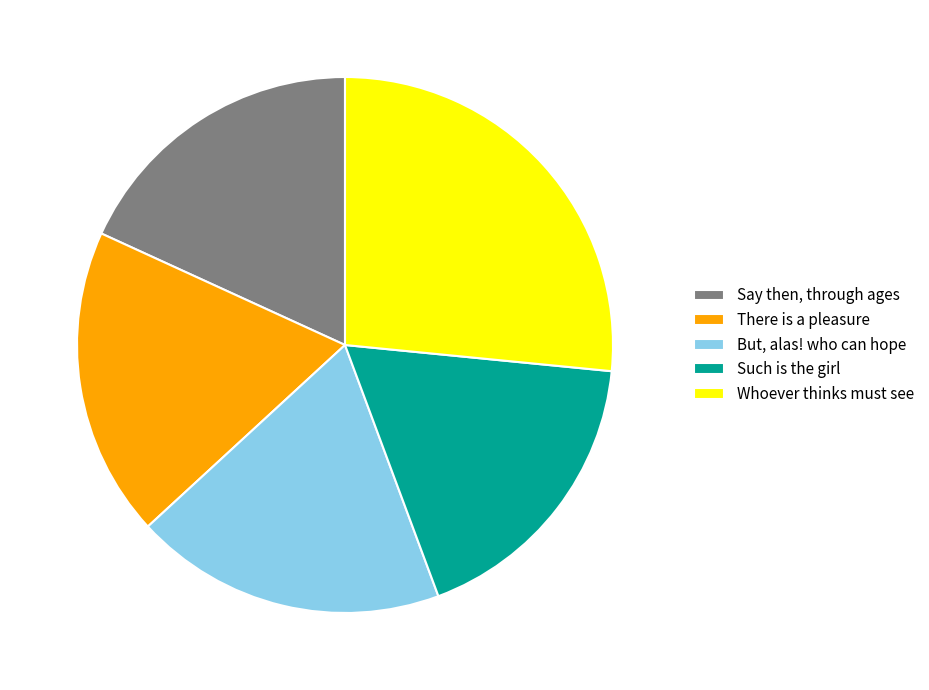

Between Whoever thinks must see and Such is the girl, which is larger?

Whoever thinks must see